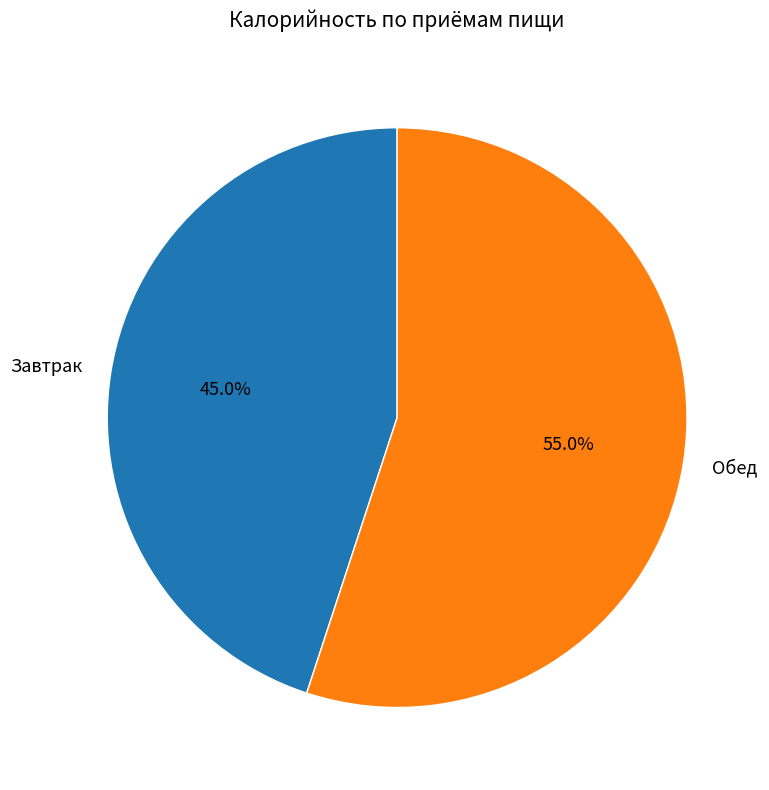

Which has a higher value, Обед or Завтрак?

Обед